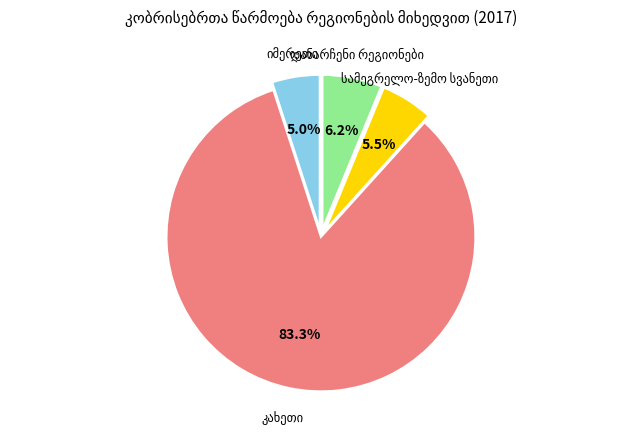

Do იმერეთი and კახეთი together represent more than half of the pie?

Yes